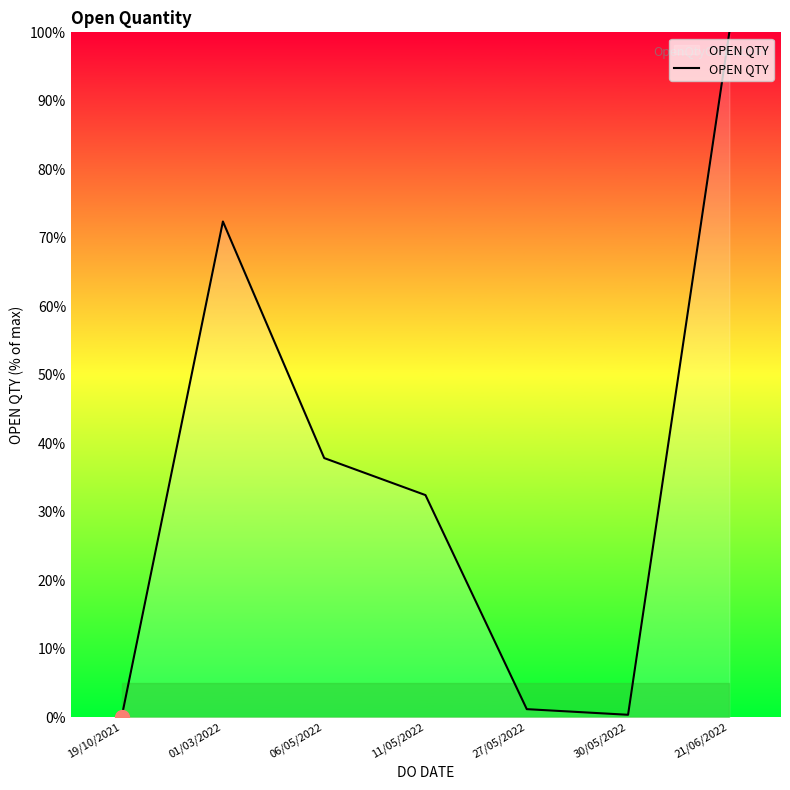

What is the ratio of the value at 21/06/2022 to the value at 11/05/2022?

3.1